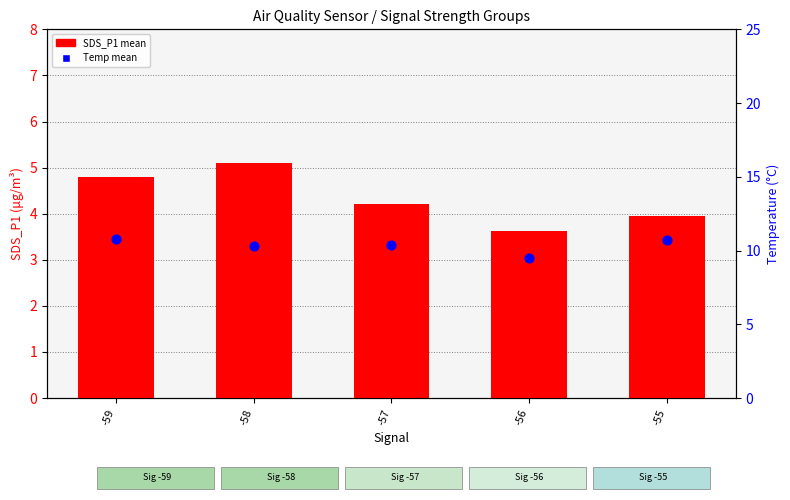

What is the total value across all series at -59?

15.6